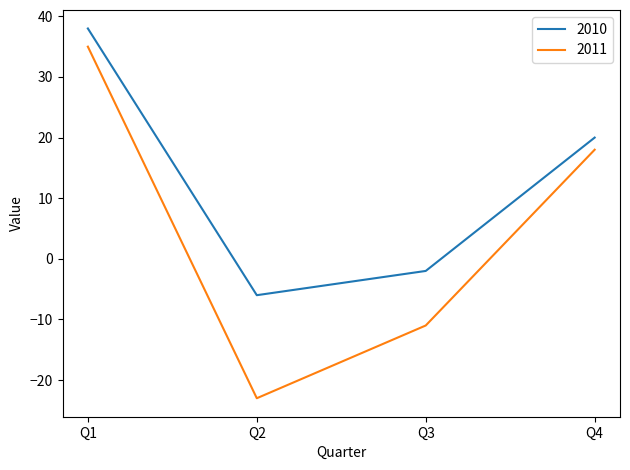

How many distinct data groups are displayed?

2